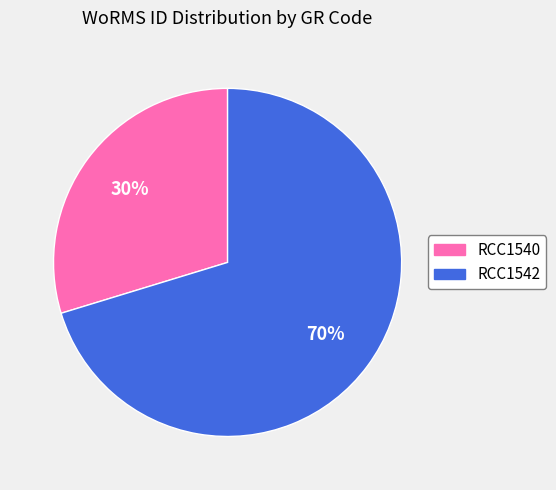

To the nearest percent, what is the combined percentage of RCC1540 and RCC1542?

100%